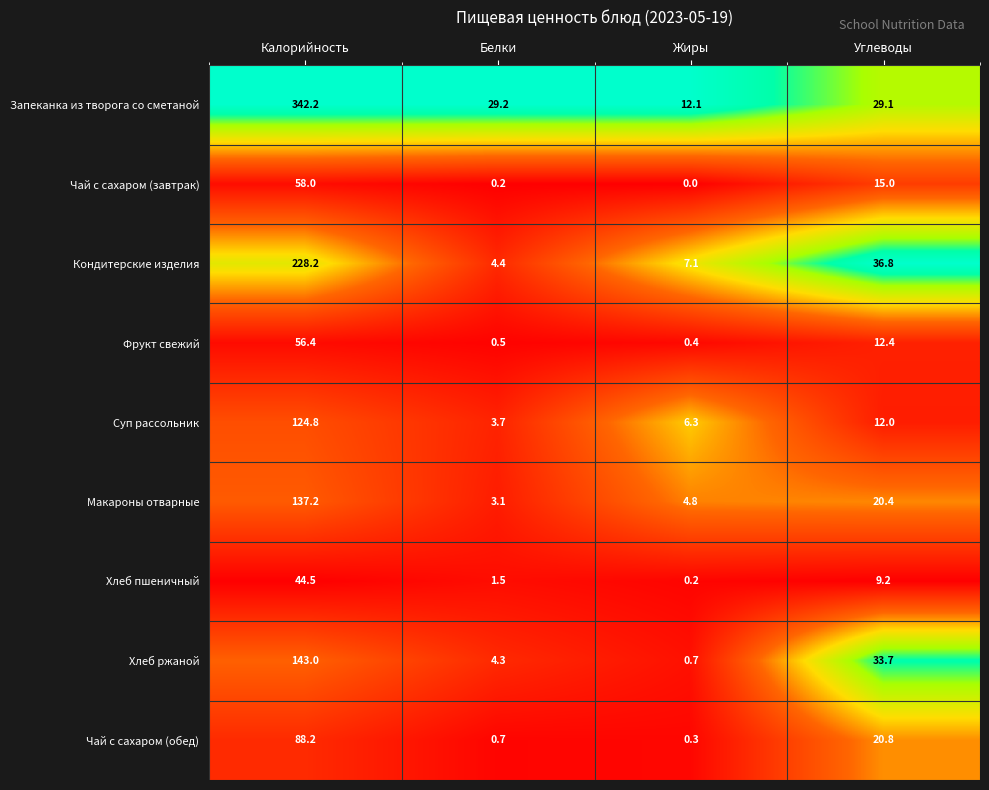

At which category is the sum across all series the highest?

Калорийность